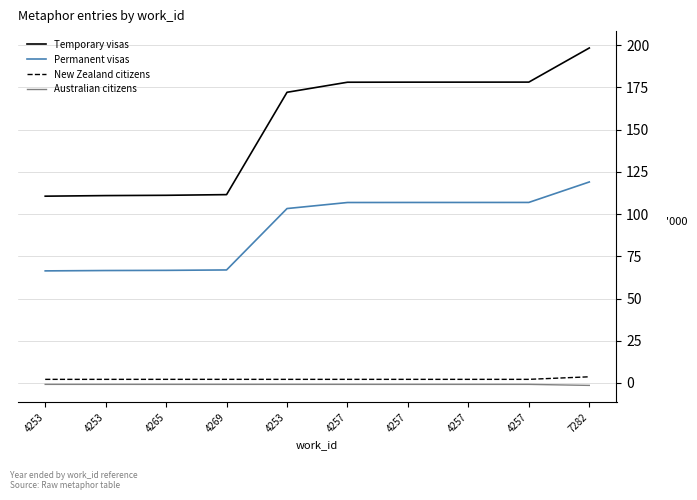

Count the number of data series in this chart.

4